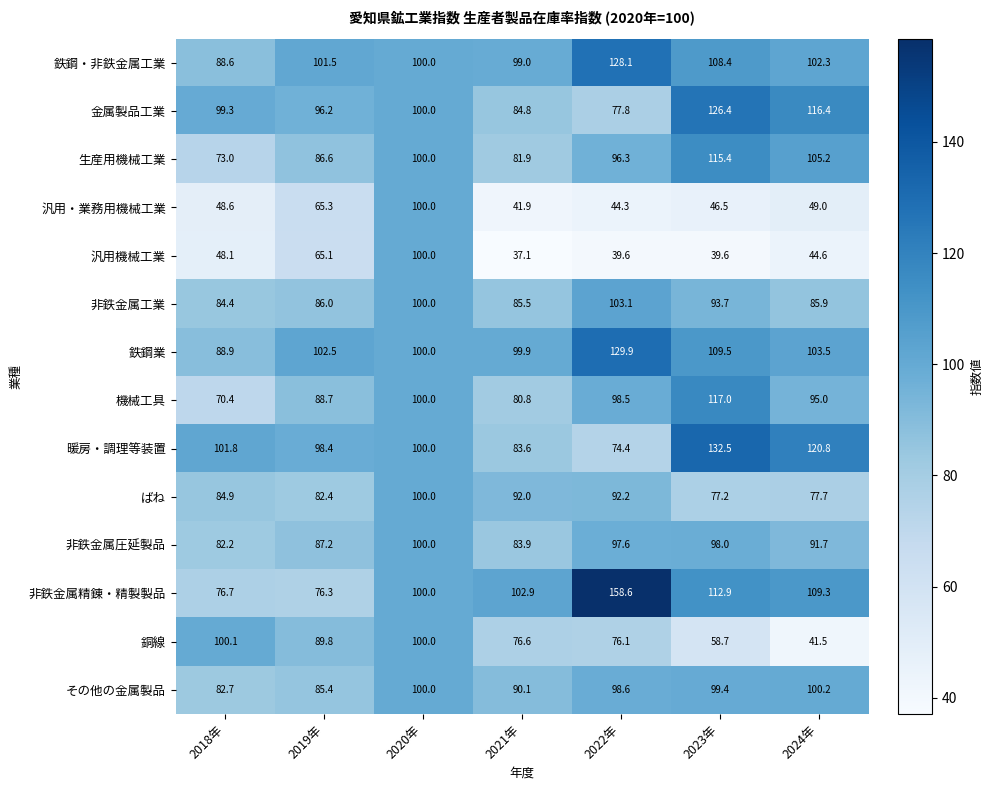

What is the maximum value shown in the chart?

158.6